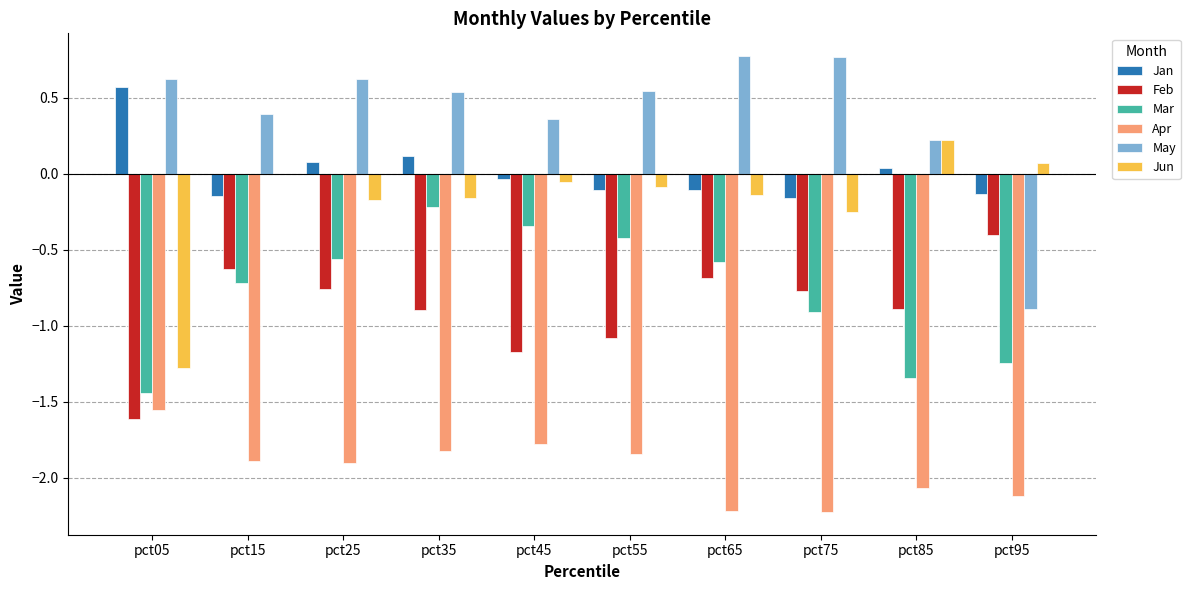

Where is Apr nearest to the value -1?

pct05